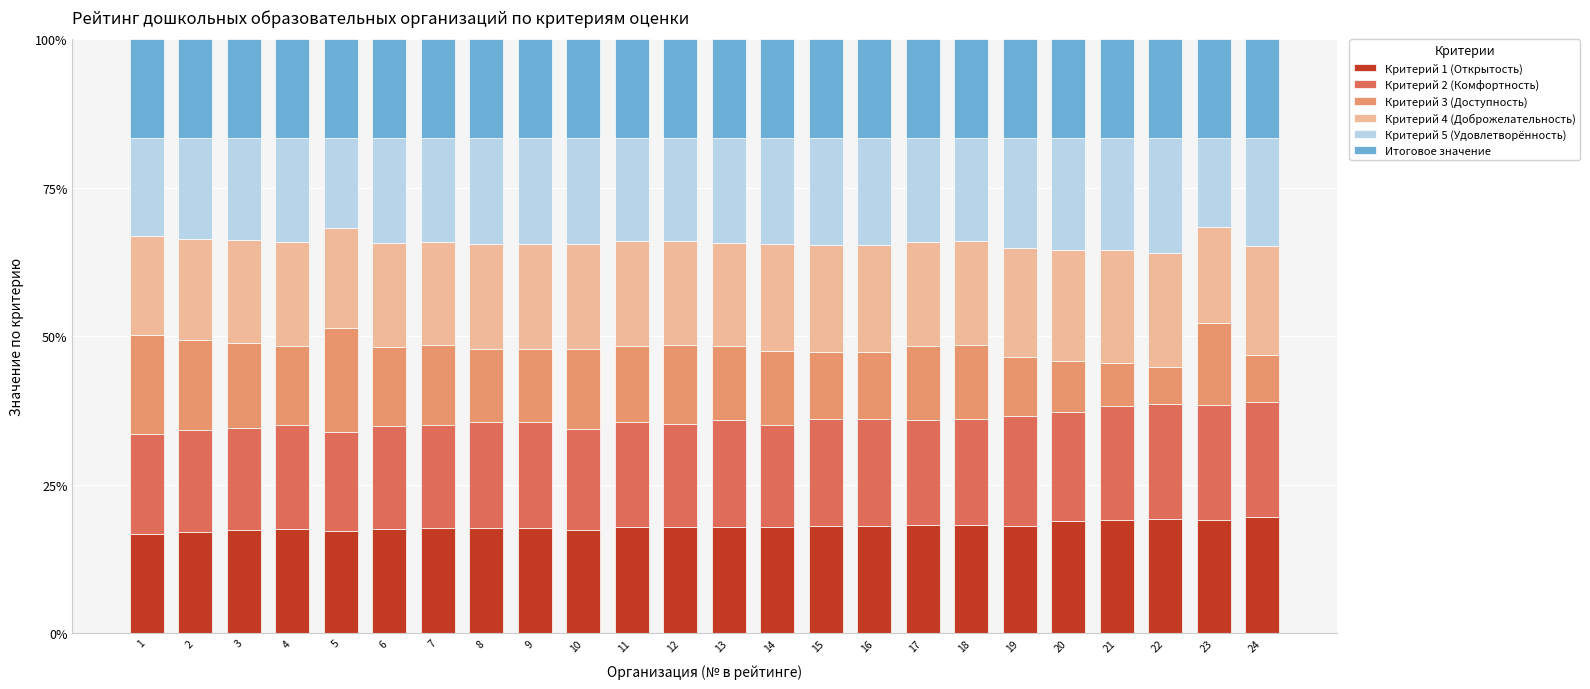

Is it true that Критерий 1 (Открытость) equals 18.8 at 20?

True